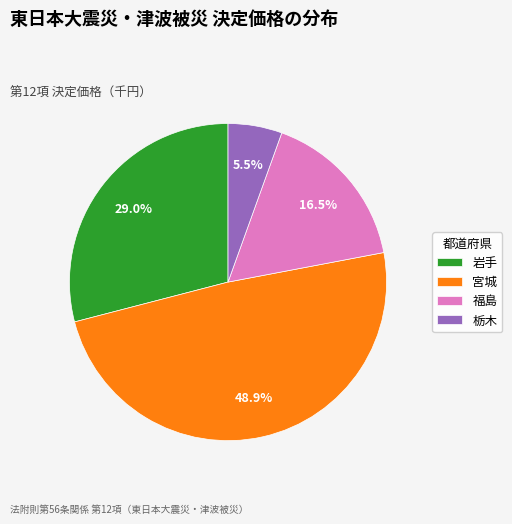

Which category has the biggest portion of the pie?

宮城